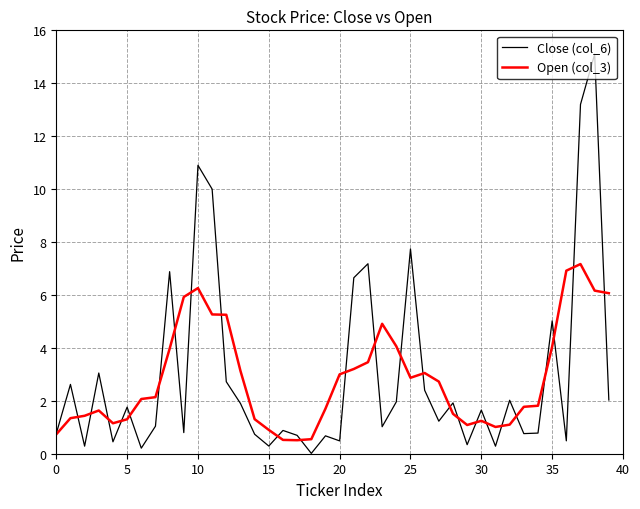

What is the minimum value for Open (col_3)?

0.5